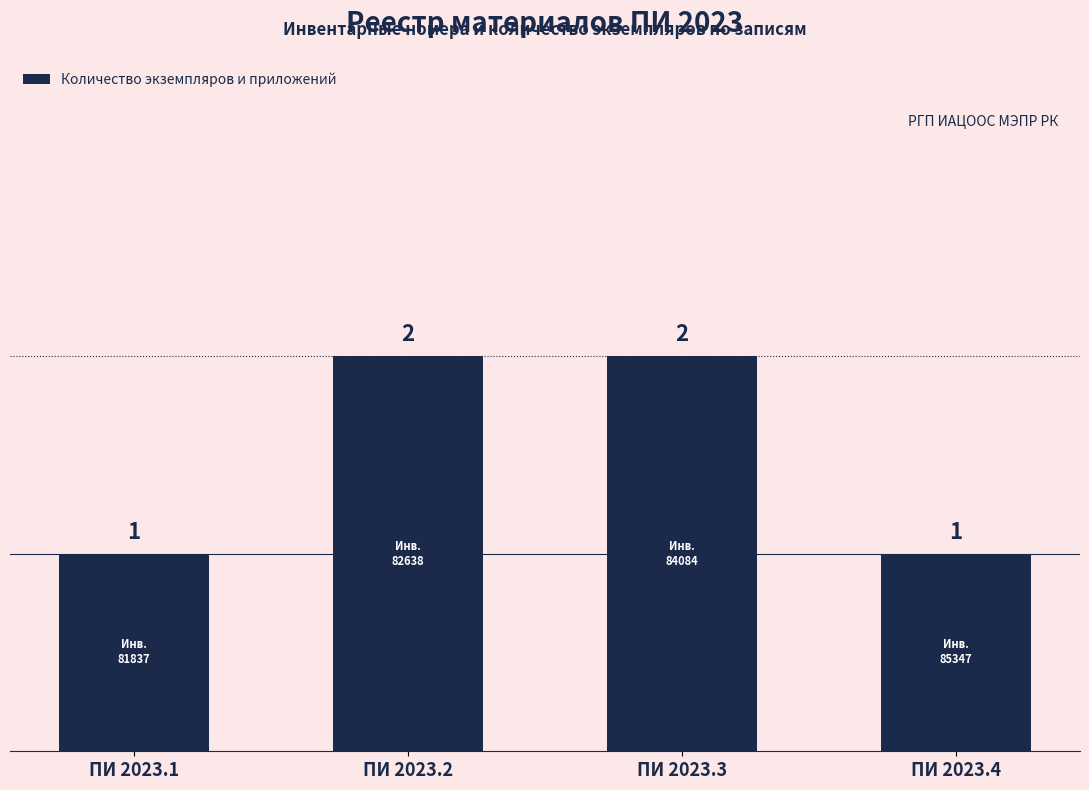

Are the bars grouped side by side (vs. stacked)?

No